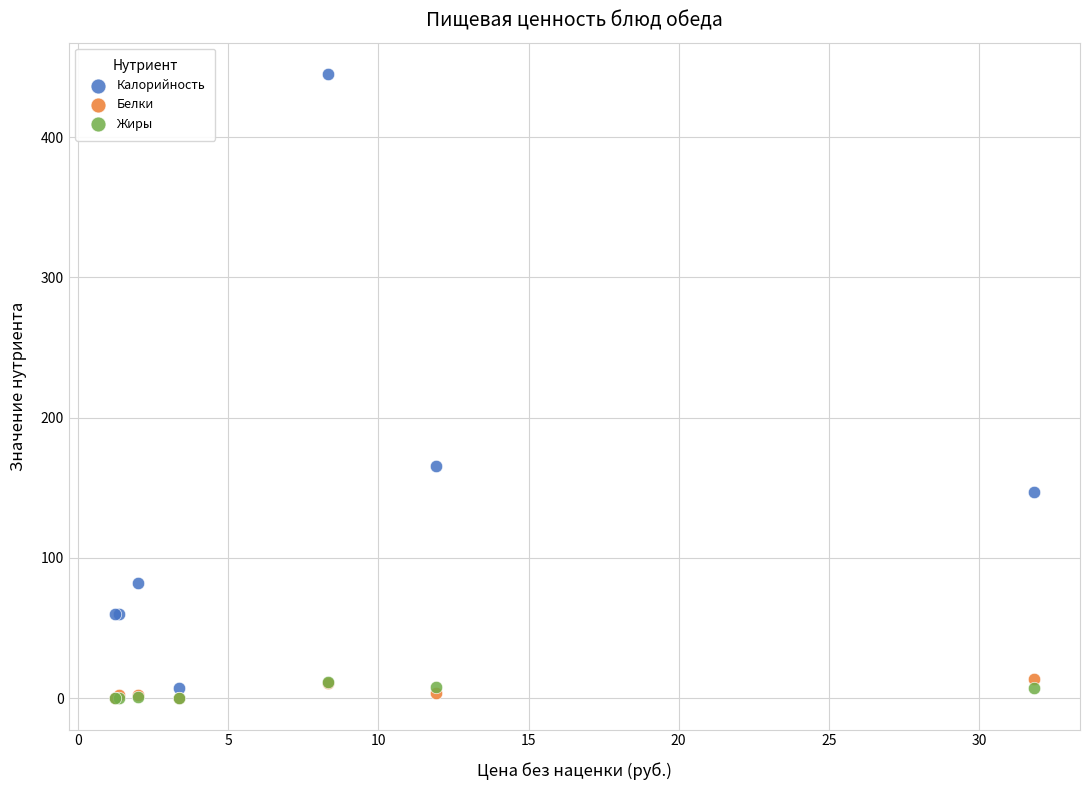

Across all series, what Y value is closest to 222?

165.6